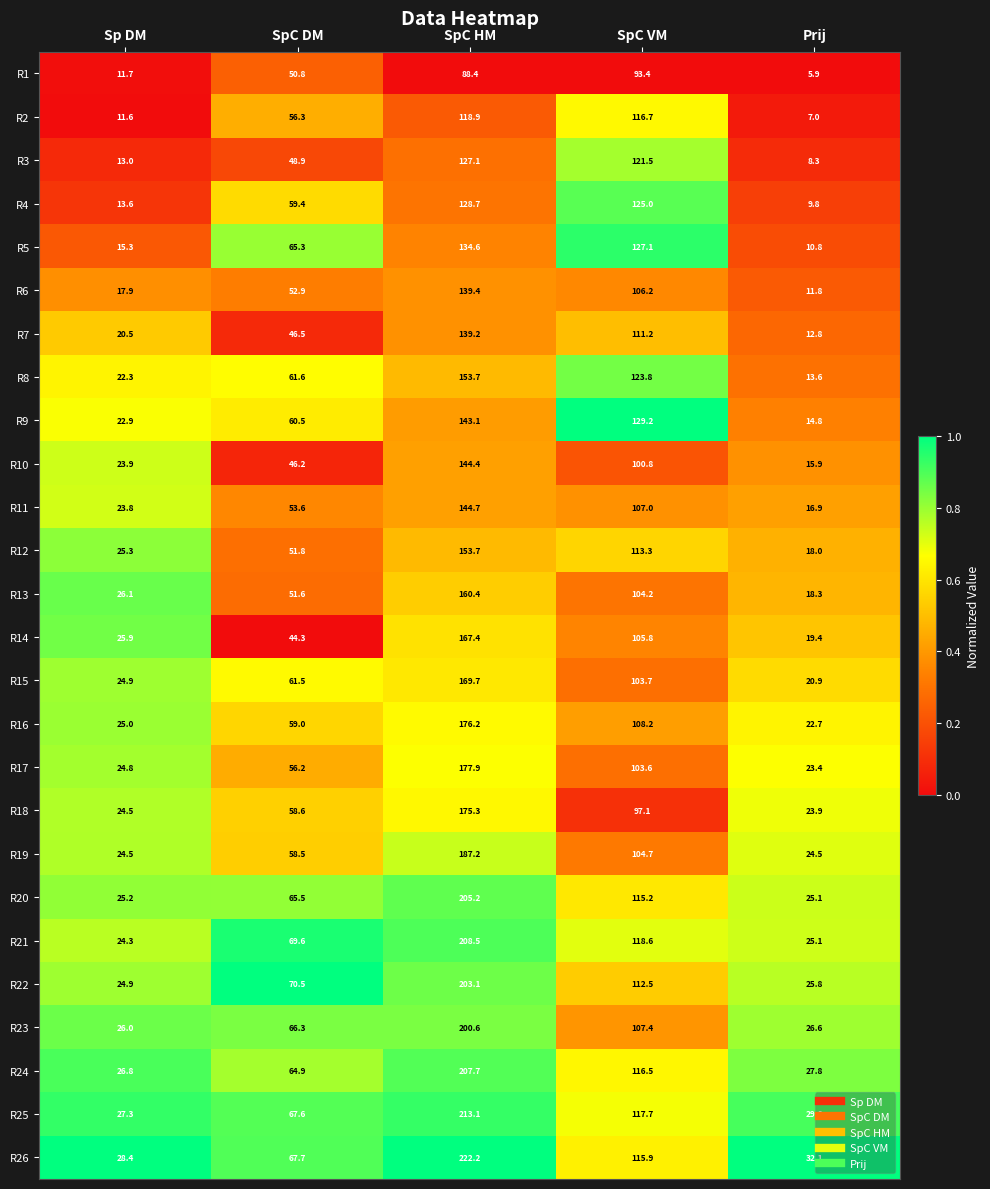

What is the minimum value shown in the chart?

5.9